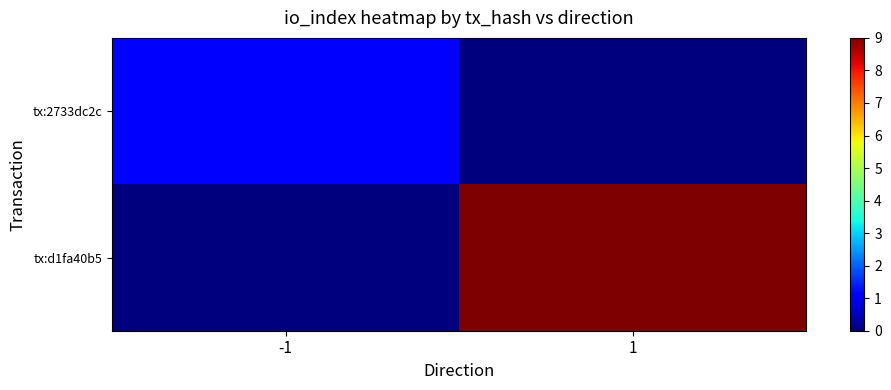

How many data points does each series have?

2